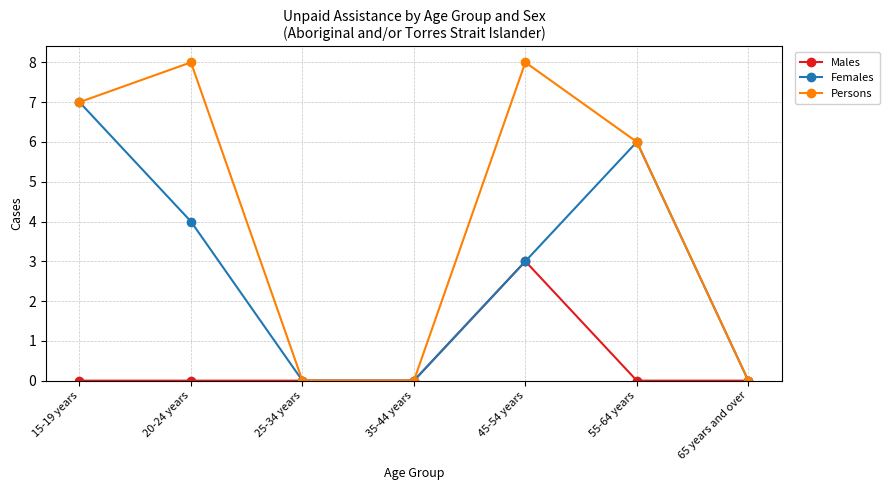

How many distinct data groups are displayed?

3